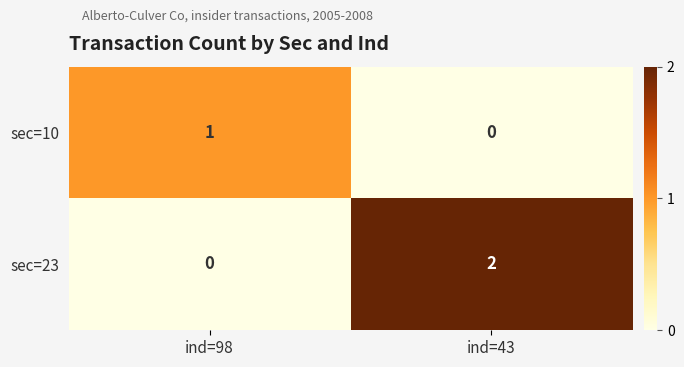

At how many categories does at least one series exceed 0?

2